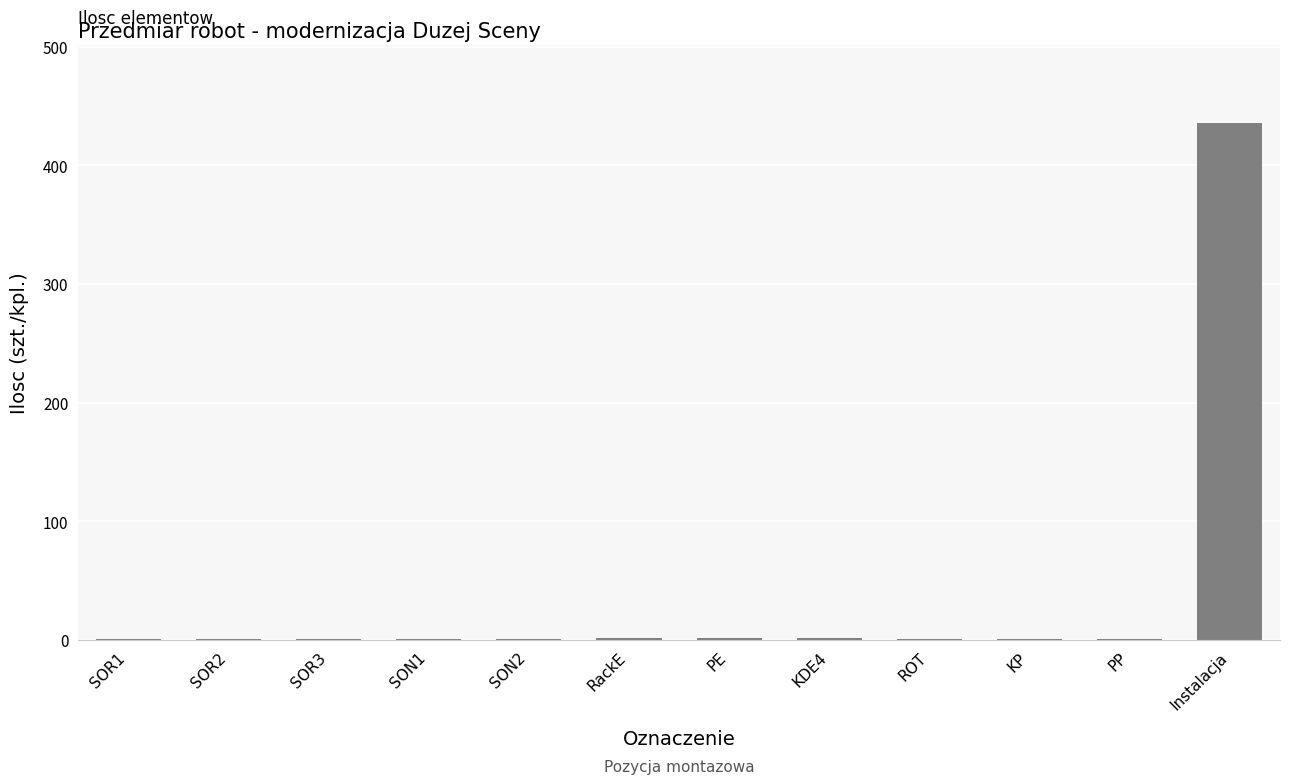

What is the sum of all values?

450